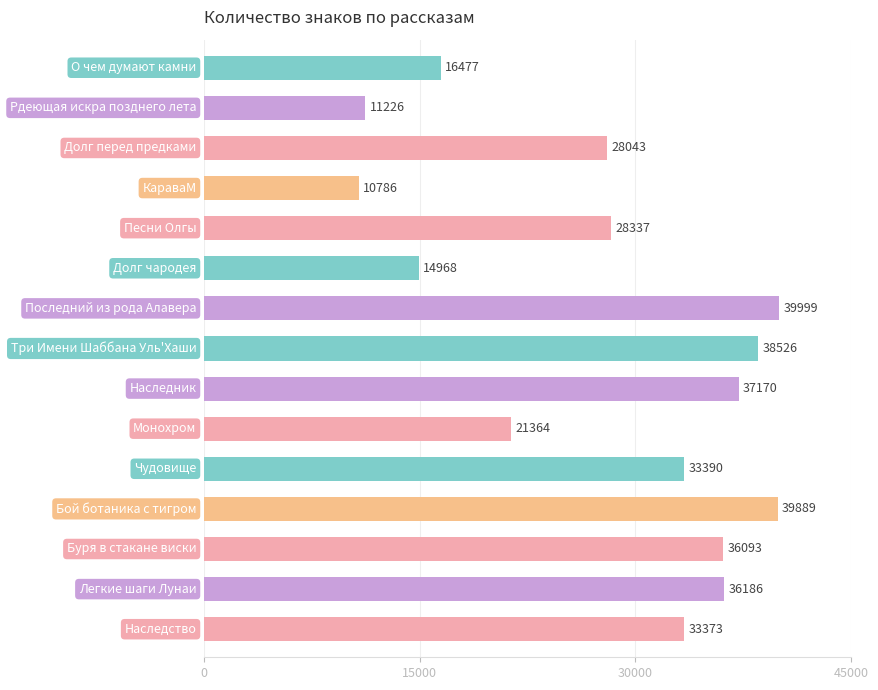

Reading top to bottom, extract all data points from this chart.

16477	11226	28043	10786	28337	14968	39999	38526	37170	21364	33390	39889	36093	36186	33373